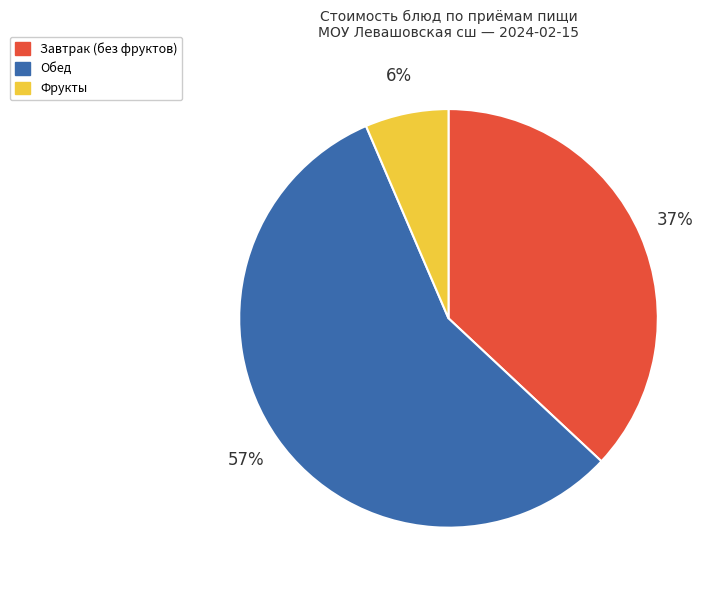

Is there any slice that represents more than half of the pie?

Yes